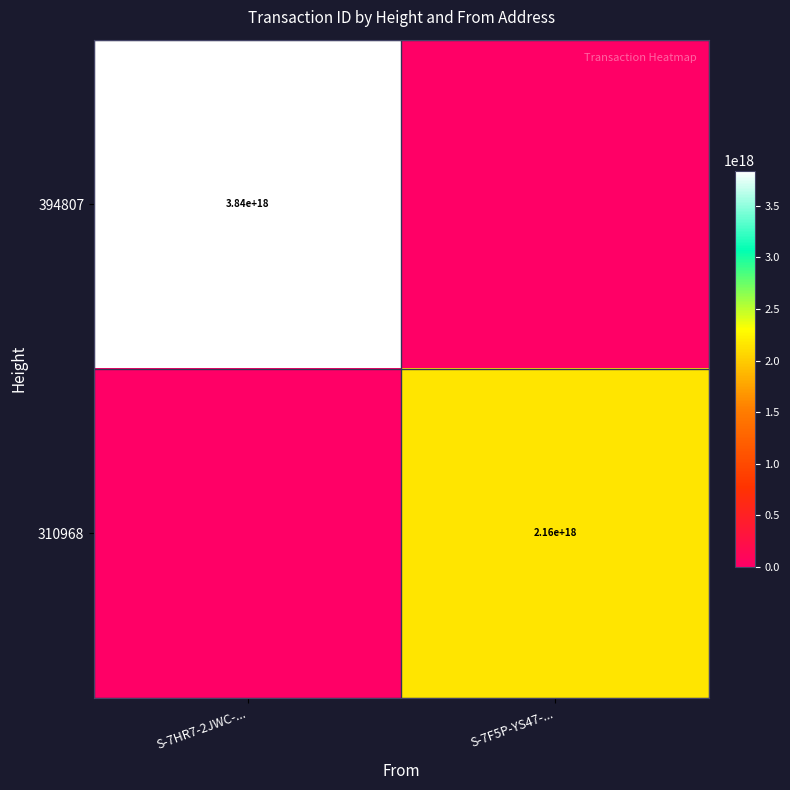

How many series are shown in this chart?

2